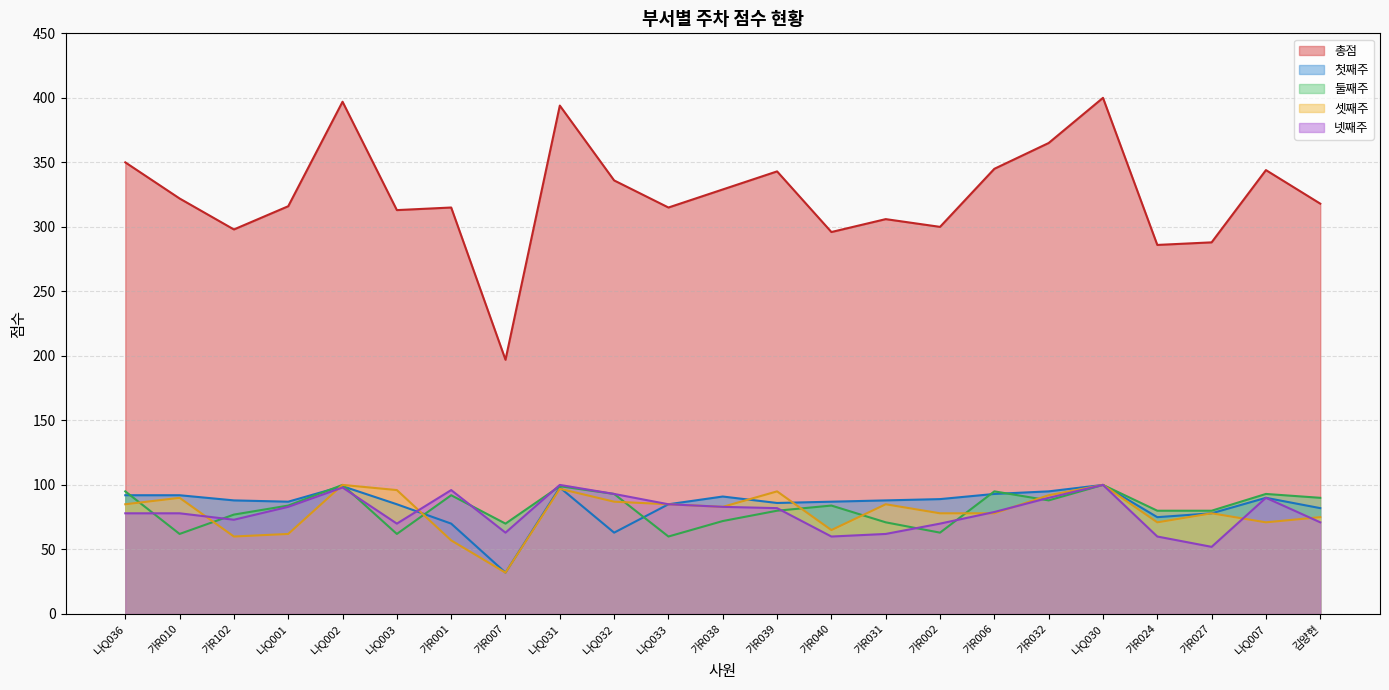

How many lines are shown in the chart?

5